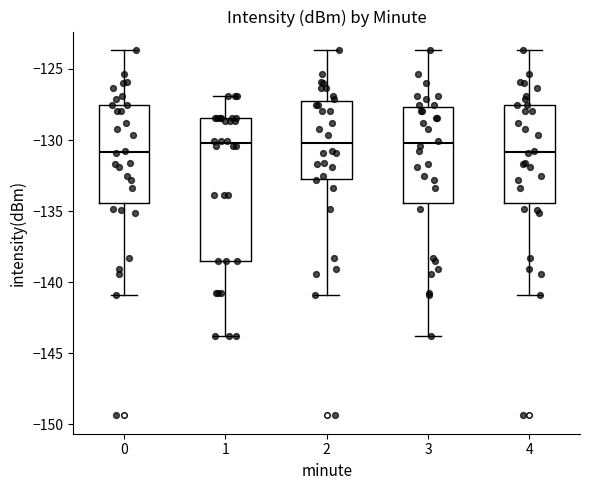

Reading left to right, transcribe this box plot: for each box, give where its median line is, the range the box spans, and where its two whiskers end, as read against the y-axis. The values are not printed on the chart, so give them approximately, as read against the axis.

0: median -131.0, box -134.5 to -127.5, whiskers -141.0 to -123.5
1: median -130.0, box -138.5 to -128.5, whiskers -144.0 to -127.0
2: median -130.0, box -132.5 to -127.0, whiskers -141.0 to -123.5
3: median -130.0, box -134.5 to -127.5, whiskers -144.0 to -123.5
4: median -131.0, box -134.5 to -127.5, whiskers -141.0 to -123.5